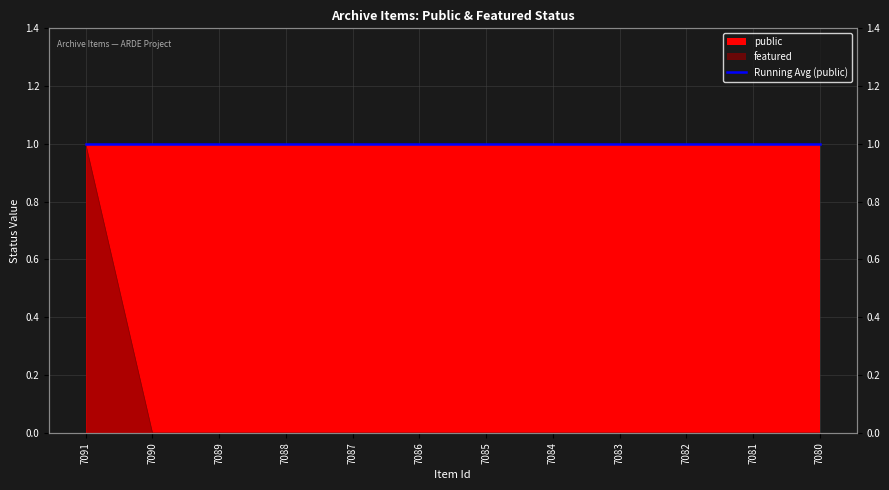

Which category has the lowest value across all series?

7090